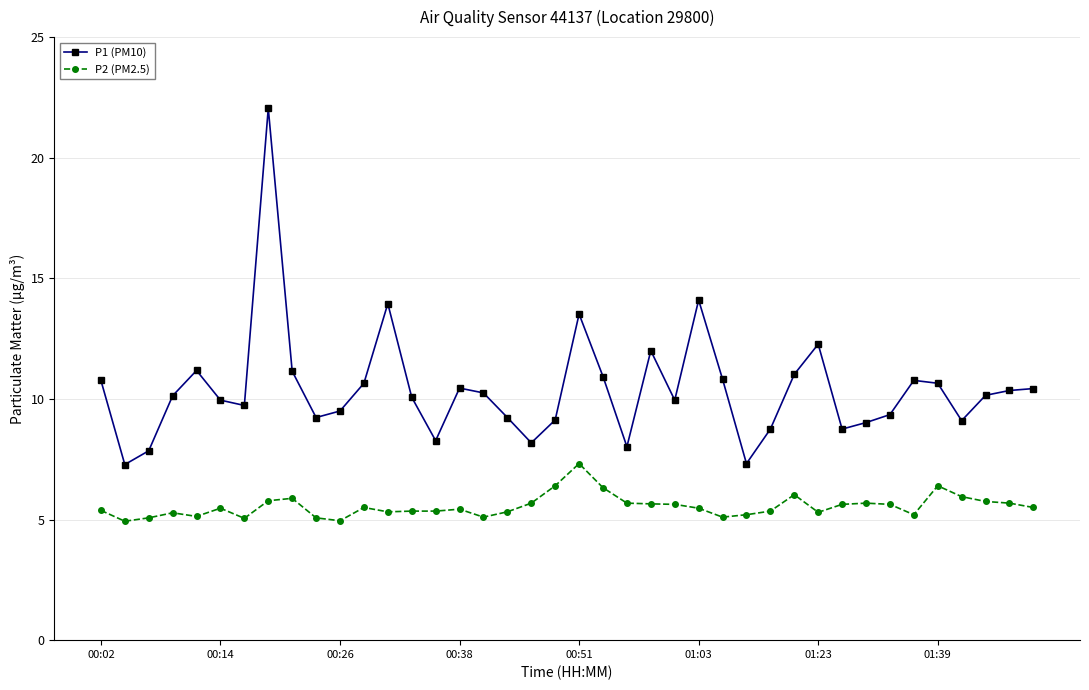

Which series has the largest range (max minus min)?

P1 (PM10)